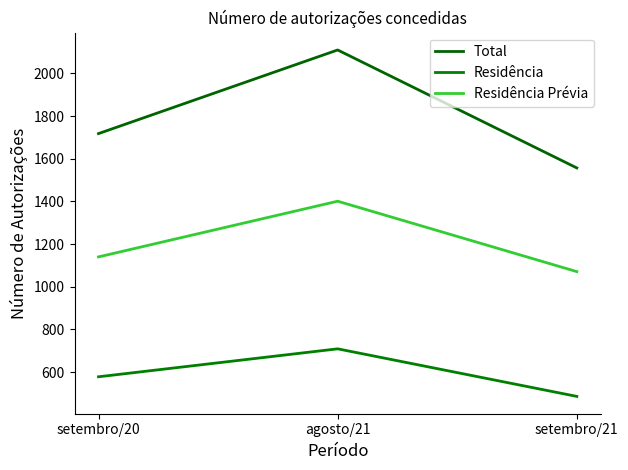

What is the sum of all Residência values?

1773